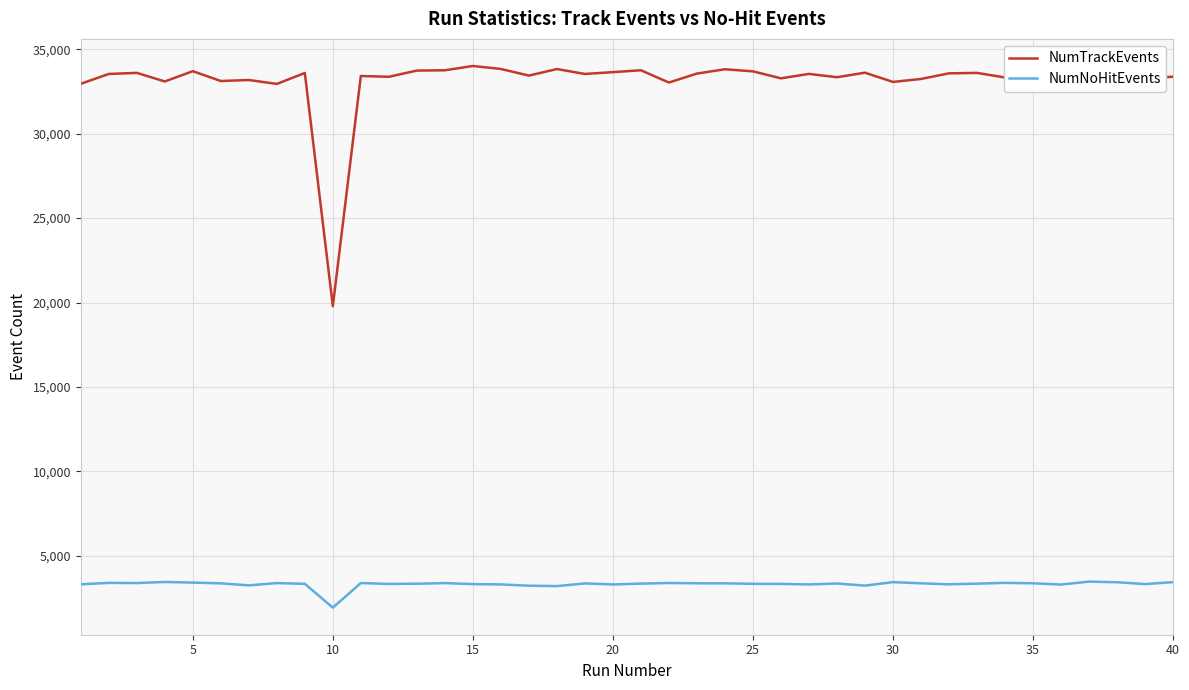

Which series has the largest total across all categories?

NumTrackEvents